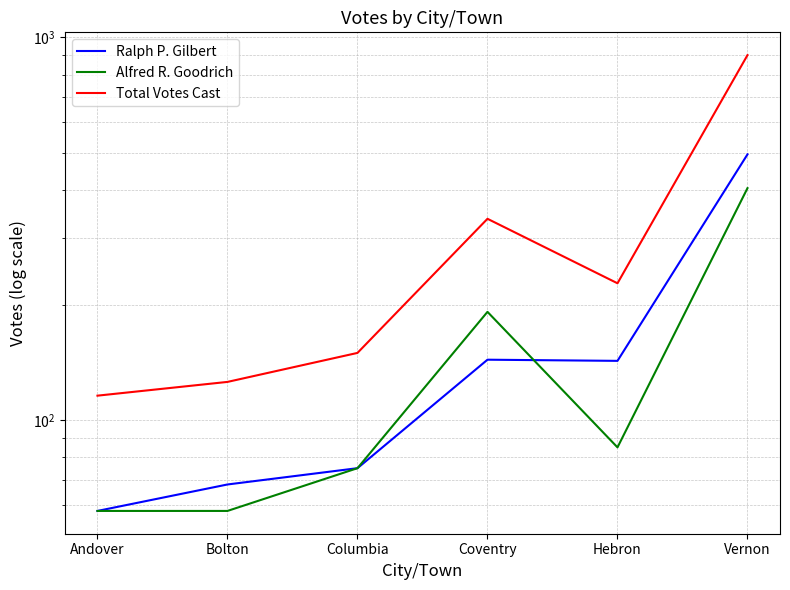

What is the difference between the highest and lowest values at Vernon?

495